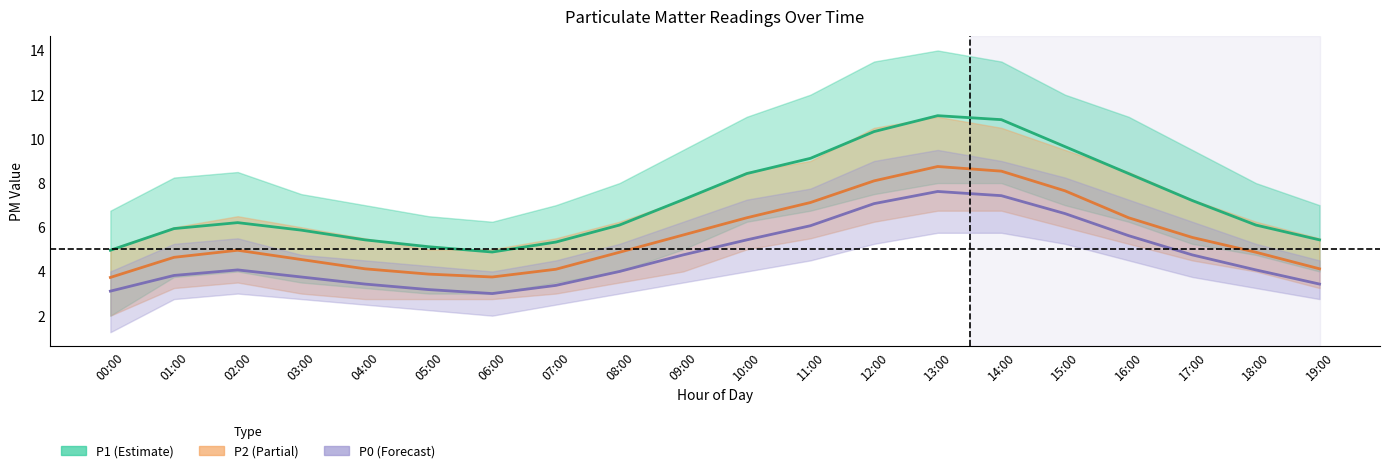

At which label does P2 reach its peak?

13:00